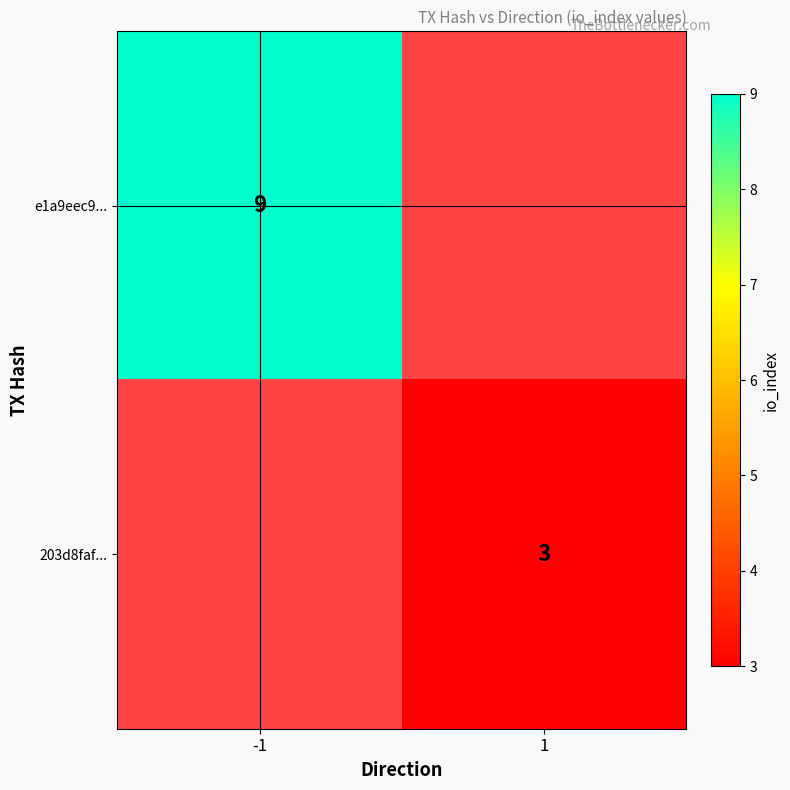

Is the value of 203d8faf... at 1 greater than the value of e1a9eec9... at -1?

No